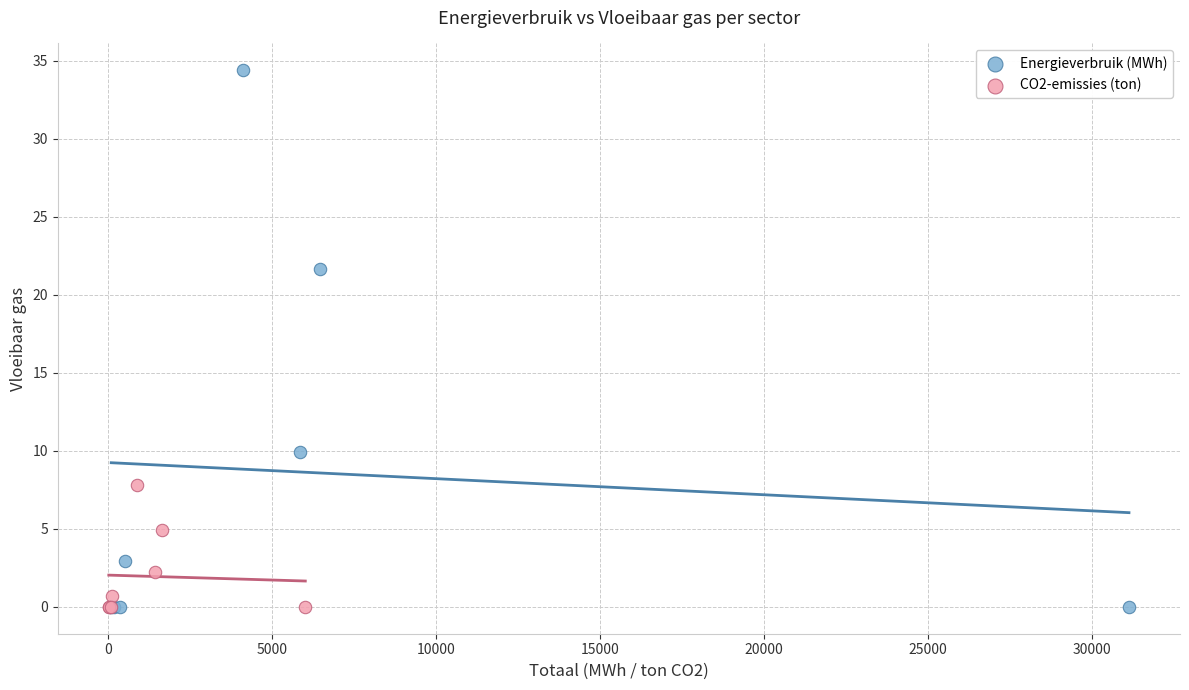

Which series contains the highest Y value?

Energieverbruik (MWh)